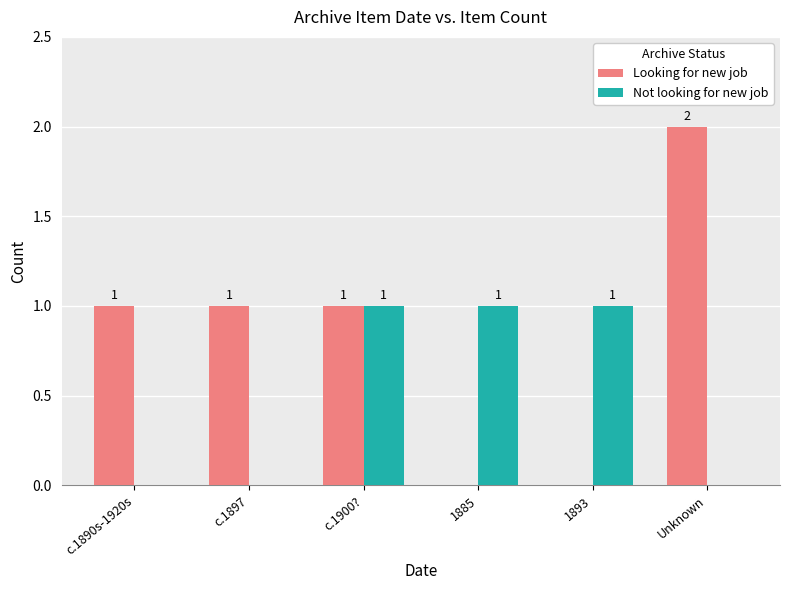

How many Not looking for new job values are between 0 and 1?

6